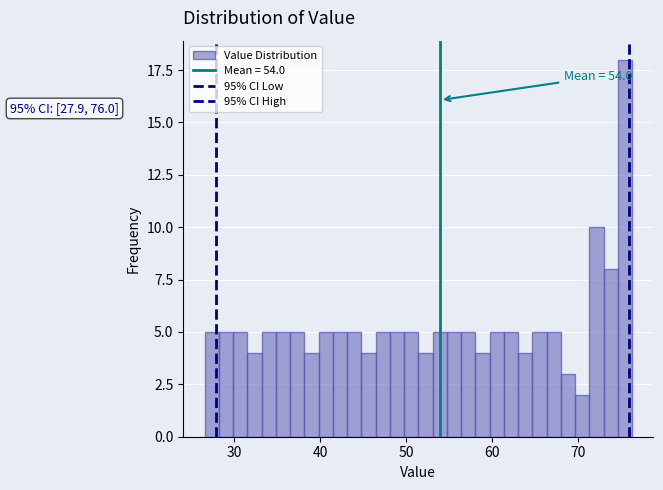

Around what value on the x-axis is the tallest bar? Give the approximate position of its centre, as read against the axis.

75